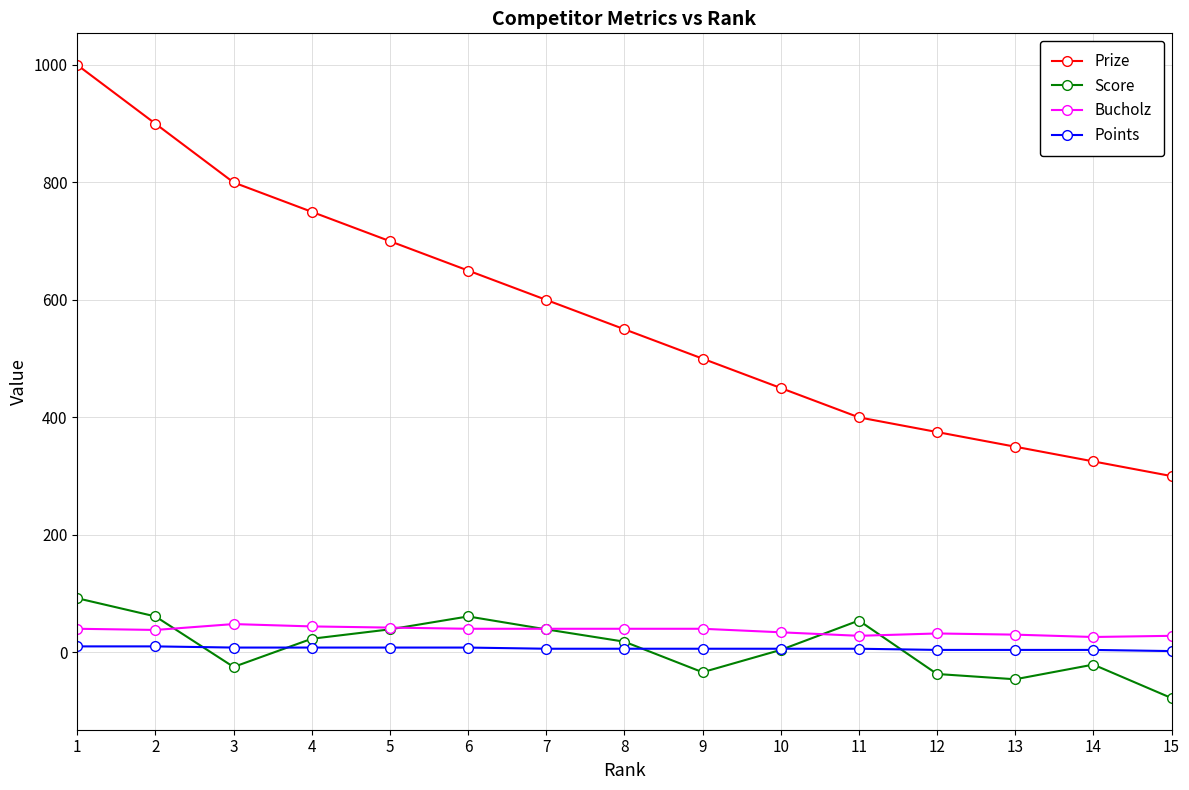

What is the difference between the Prize values at 8 and 3?

250